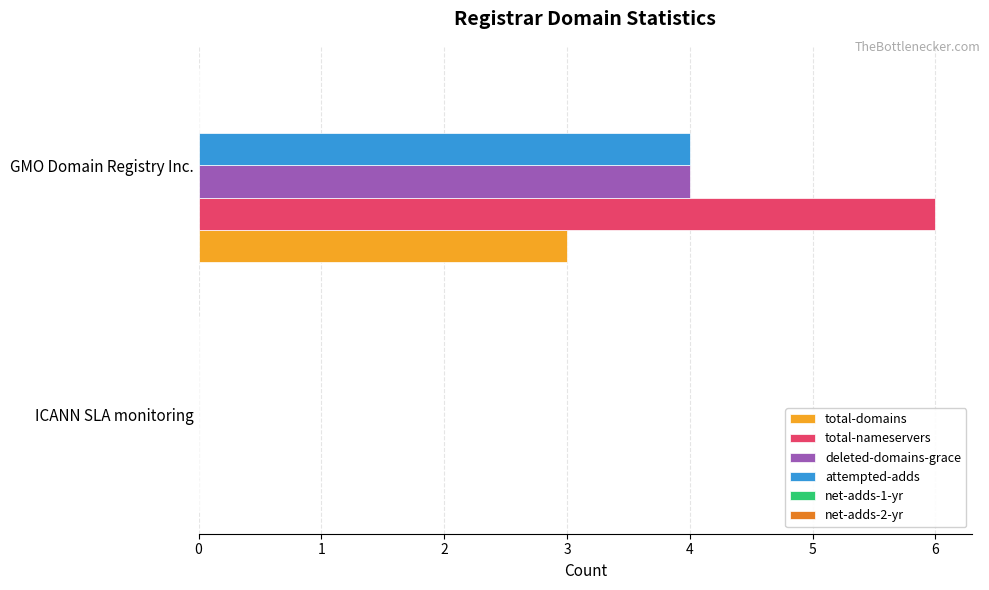

Which series changed the most between ICANN SLA monitoring and GMO Domain Registry Inc.?

total-nameservers